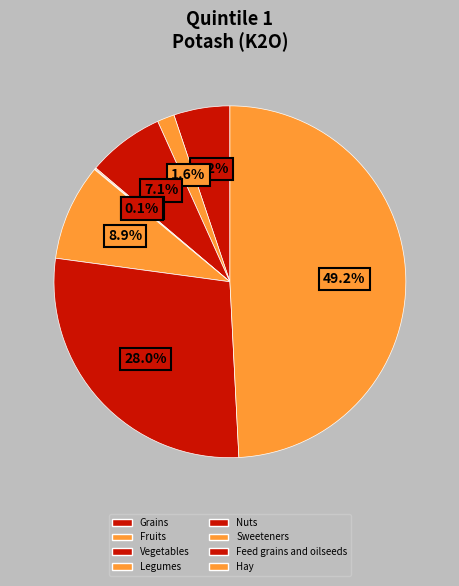

What percentage is the Hay slice, to the nearest percent?

49%